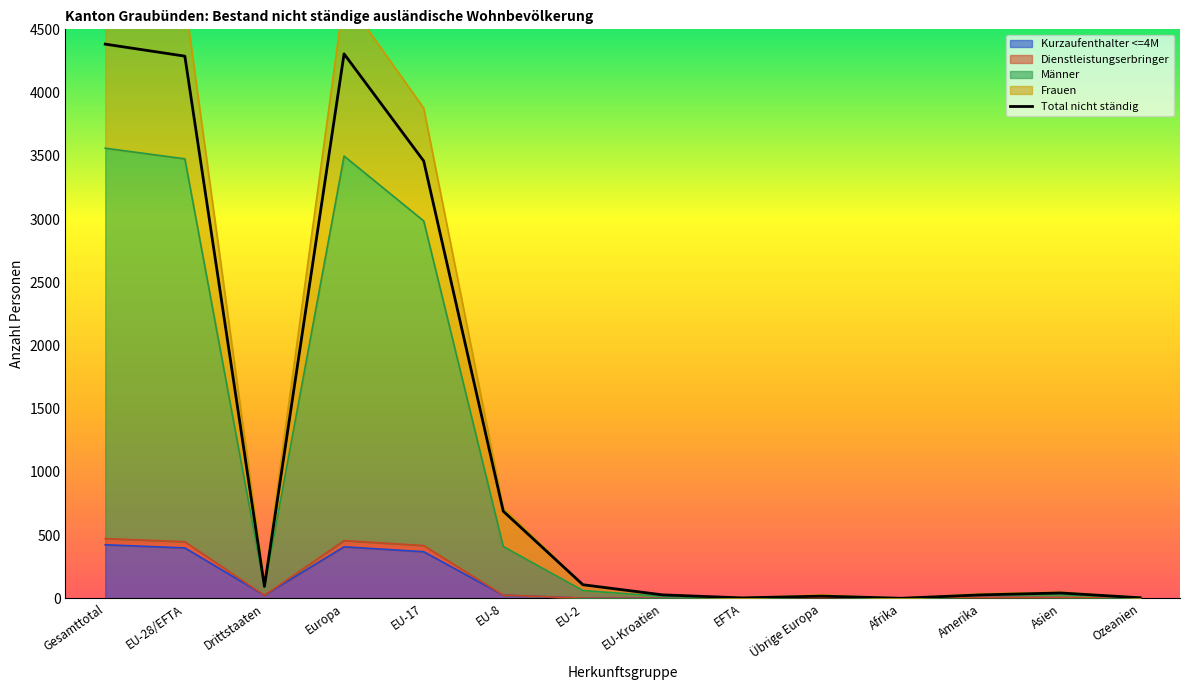

True or false: Total nicht ständig has more than 1 interior local peaks.

True